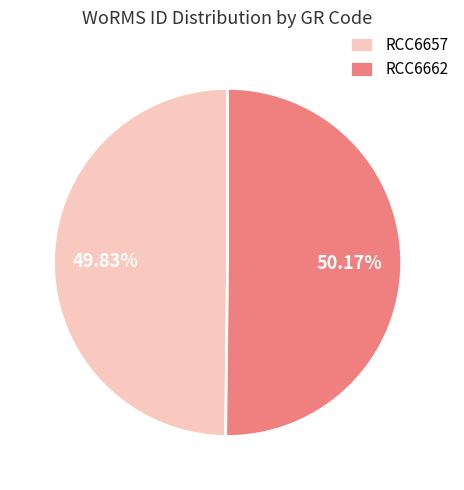

To the nearest percent, what portion does RCC6662 represent?

50%